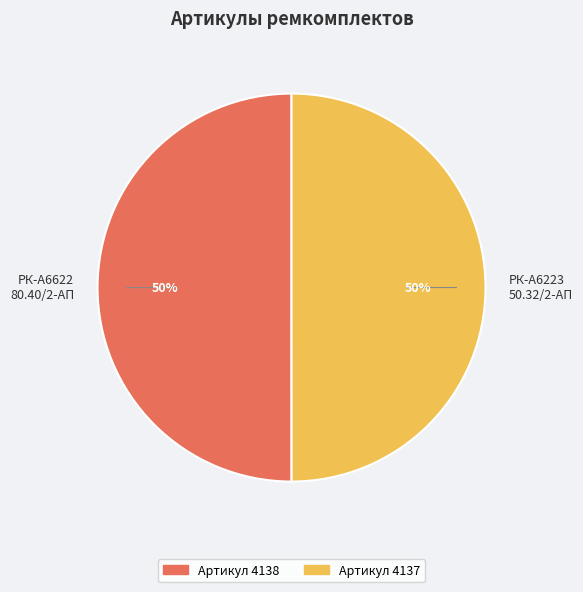

How many segments does this pie chart have?

2